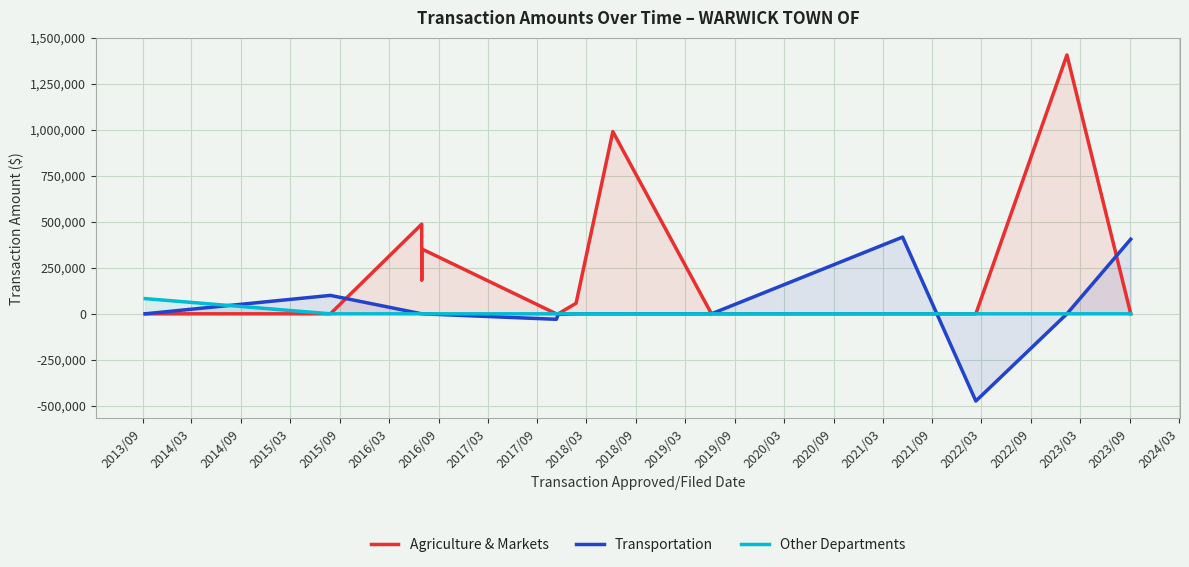

At which label does Transportation first exceed 0?

2014/03